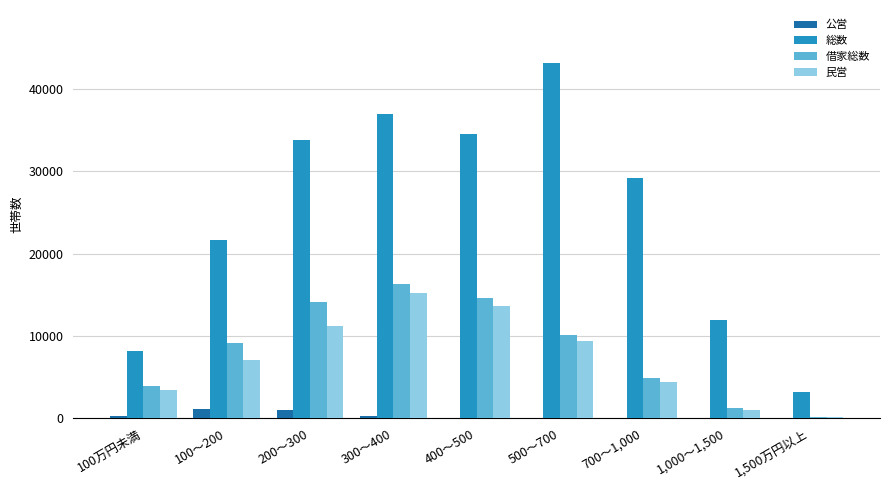

Which series has the largest total across all categories?

総数